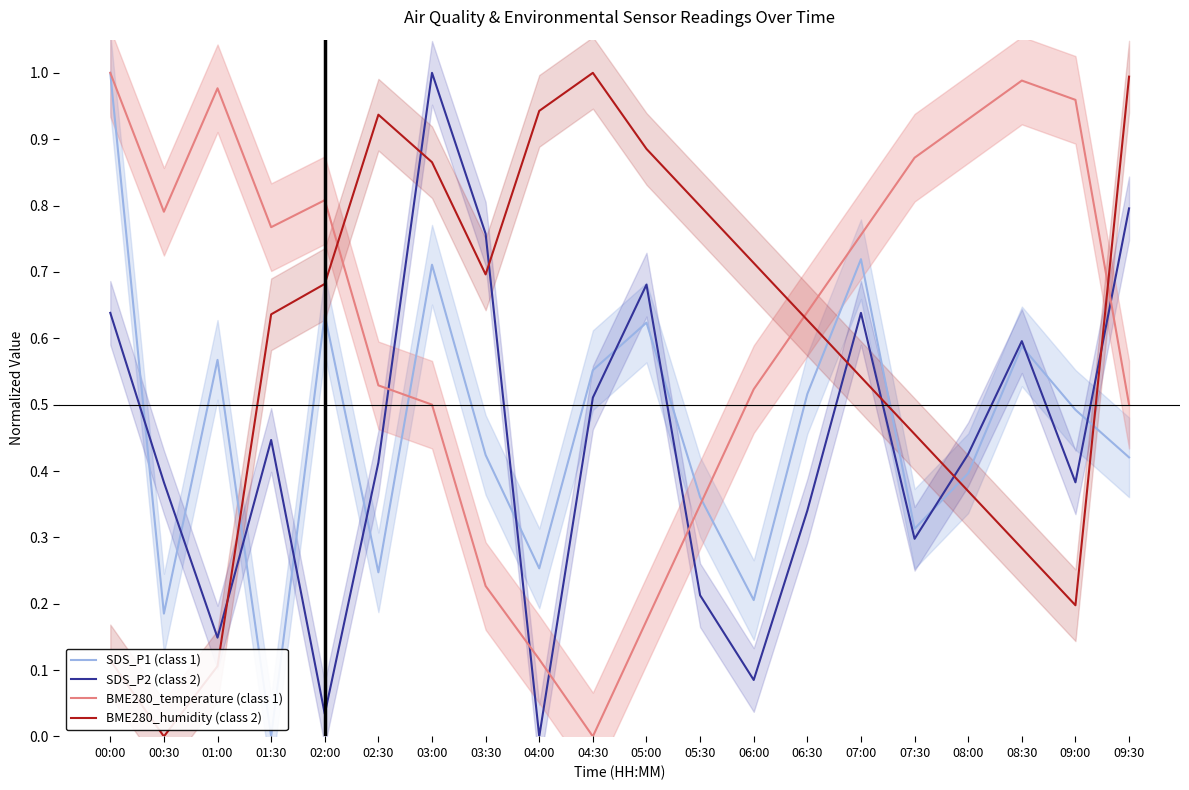

Reading left to right, transcribe all the data shown in this chart.

SDS_P1 (class 1): 00:00=1.0	00:30=0.2	01:00=0.6	01:30=0.0	02:00=0.6	02:30=0.2	03:00=0.7	03:30=0.4	04:00=0.3	04:30=0.6	05:00=0.6	05:30=0.4	06:00=0.2	06:30=0.5	07:00=0.7	07:30=0.3	08:00=0.4	08:30=0.6	09:00=0.5	09:30=0.4
SDS_P2 (class 2): 00:00=0.6	00:30=0.4	01:00=0.1	01:30=0.4	02:00=0.0	02:30=0.4	03:00=1.0	03:30=0.8	04:00=0.0	04:30=0.5	05:00=0.7	05:30=0.2	06:00=0.1	06:30=0.3	07:00=0.6	07:30=0.3	08:00=0.4	08:30=0.6	09:00=0.4	09:30=0.8
BME280_temperature (class 1): 00:00=1.0	00:30=0.8	01:00=1.0	01:30=0.8	02:00=0.8	02:30=0.5	03:00=0.5	03:30=0.2	04:00=0.1	04:30=0.0	05:00=0.2	05:30=0.3	06:00=0.5	06:30=0.6	07:00=0.8	07:30=0.9	08:00=0.9	08:30=1.0	09:00=1.0	09:30=0.5
BME280_humidity (class 2): 00:00=0.1	00:30=0.0	01:00=0.1	01:30=0.6	02:00=0.7	02:30=0.9	03:00=0.9	03:30=0.7	04:00=0.9	04:30=1.0	05:00=0.9	05:30=0.8	06:00=0.7	06:30=0.6	07:00=0.5	07:30=0.5	08:00=0.4	08:30=0.3	09:00=0.2	09:30=1.0